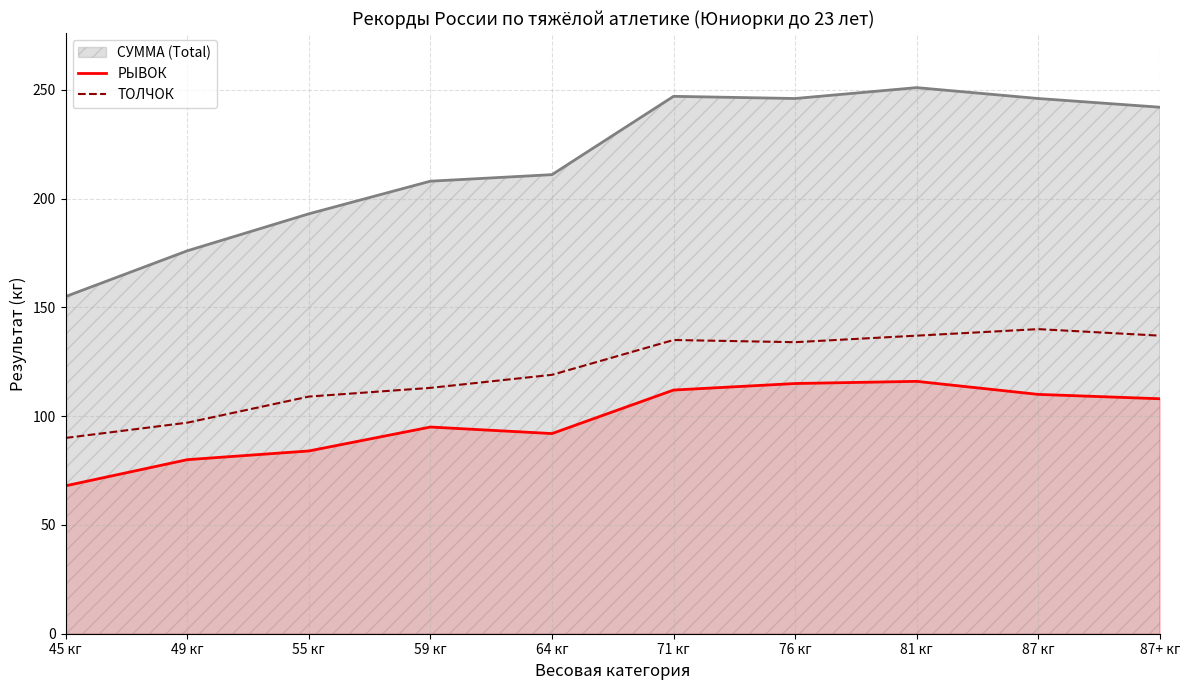

What is the value of the ТОЛЧОК point at the 3rd from the left?

109